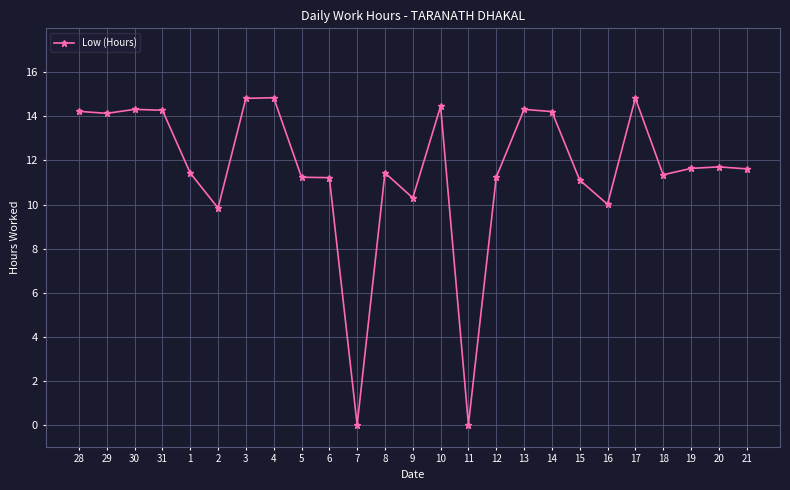

What position from the right is 18?

4